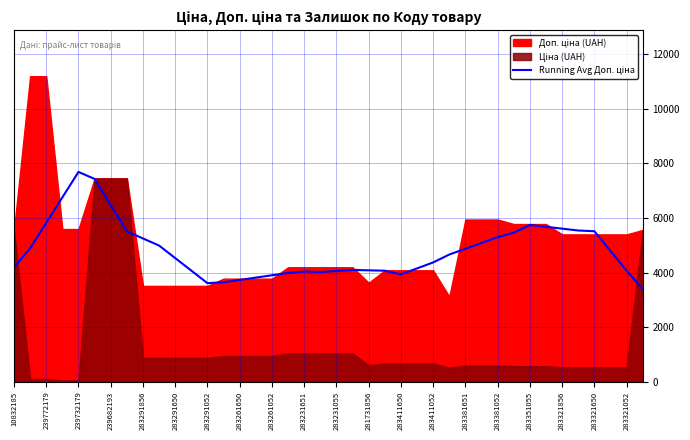

What is the approximate value at 281731856?

4081.1